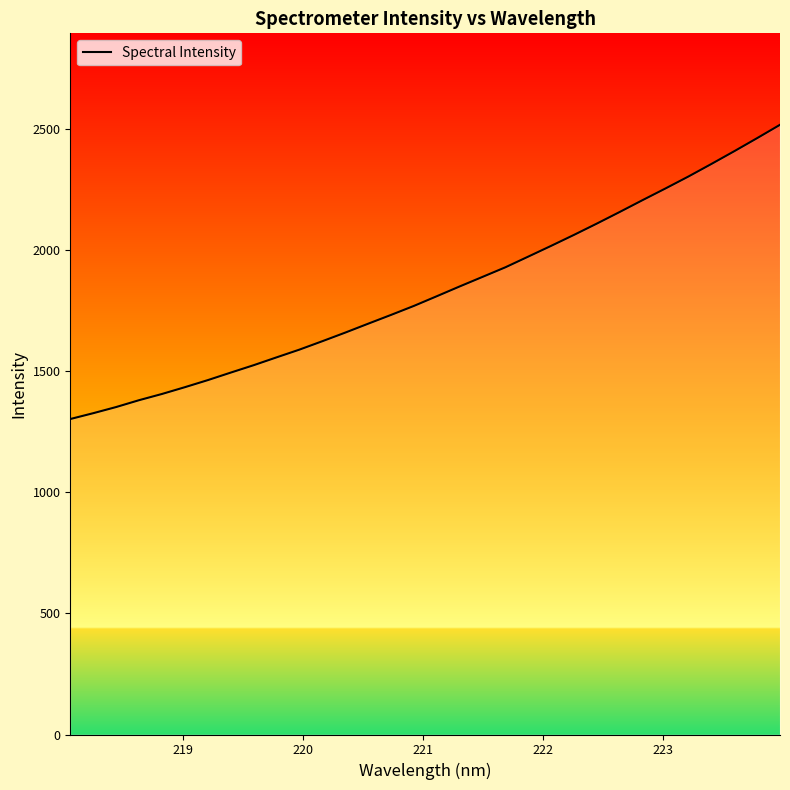

Does the chart have visible grid lines?

No